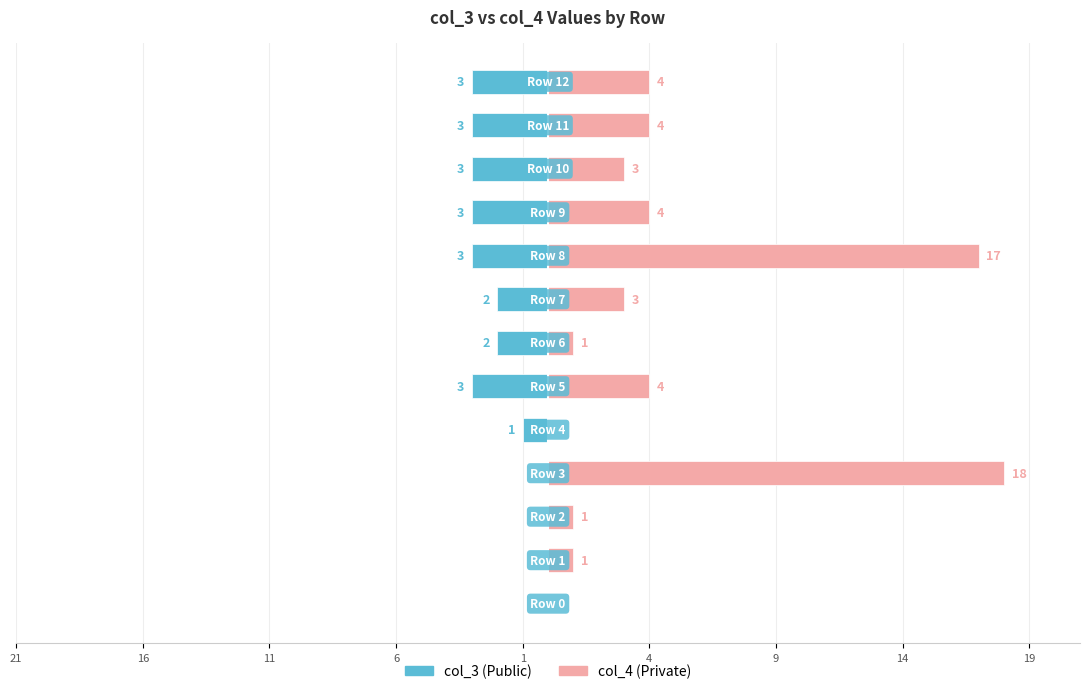

What is the label of the 7th bar from the right?

9